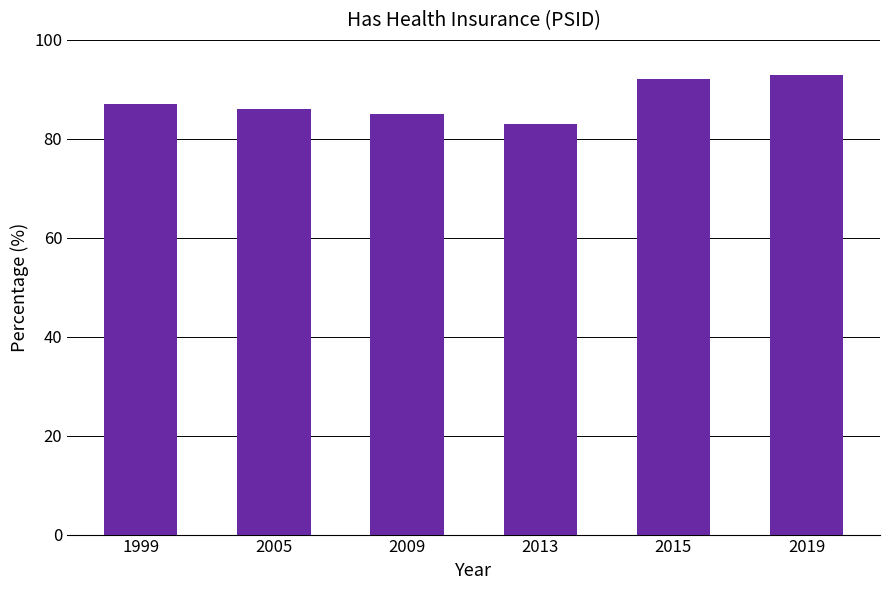

What is the greatest value displayed?

93